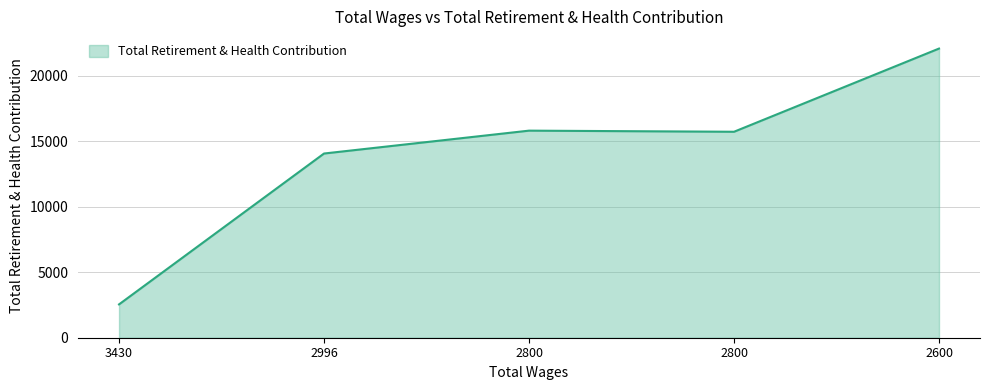

How many values are below 15729?

2